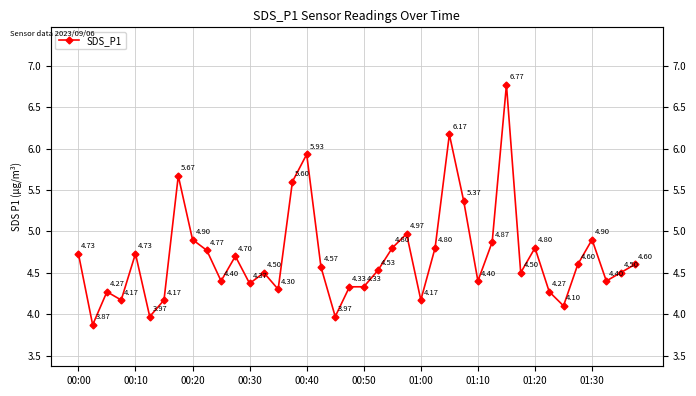

How many data points are above 4?

37